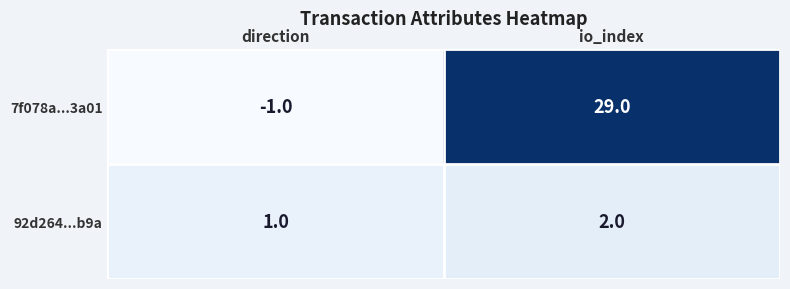

The value of 7f078a...3a01 at io_index is 29. True or false?

True